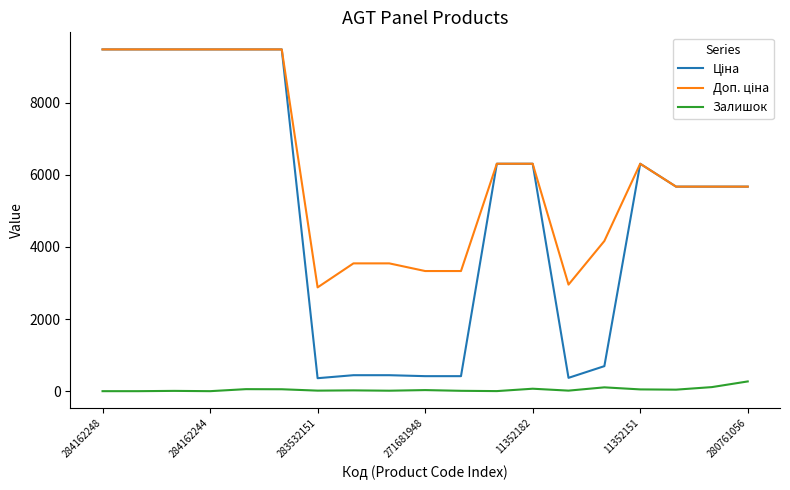

What is the greatest value displayed?

9480.1